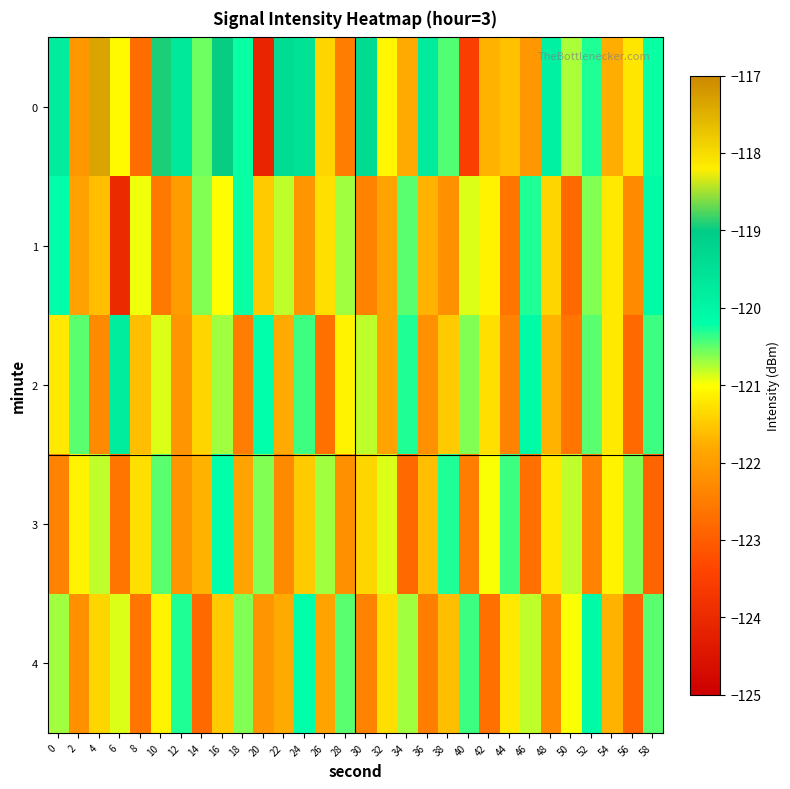

Reading right to left, extract all data points from this chart.

0: 58=-120.2	56=-121.2	54=-121.8	52=-120.3	50=-120.7	48=-119.9	46=-122.1	44=-121.6	42=-121.7	40=-123.6	38=-120.4	36=-119.7	34=-121.8	32=-121.1	30=-119.4	28=-122.5	26=-121.4	24=-119.6	22=-119.4	20=-124.1	18=-120.2	16=-119.0	14=-120.5	12=-119.7	10=-118.9	8=-122.7	6=-121.1	4=-117.4	2=-122.1	0=-119.8
1: 58=-120.1	56=-122.3	54=-121.2	52=-120.6	50=-122.8	48=-121.4	46=-120.3	44=-122.6	42=-121.1	40=-120.9	38=-122.2	36=-121.7	34=-120.5	32=-121.9	30=-122.4	28=-120.7	26=-121.3	24=-122.1	22=-120.8	20=-121.5	18=-120.2	16=-121.0	14=-120.6	12=-122.0	10=-122.6	8=-121.0	6=-124.0	4=-121.6	2=-121.9	0=-120.2
2: 58=-120.4	56=-122.8	54=-121.2	52=-120.5	50=-122.6	48=-121.7	46=-120.1	44=-122.4	42=-121.3	40=-120.6	38=-121.5	36=-122.2	34=-120.3	32=-121.9	30=-120.8	28=-121.1	26=-122.7	24=-120.4	22=-121.8	20=-120.2	18=-122.5	16=-120.7	14=-121.4	12=-122.1	10=-120.9	8=-121.6	6=-119.8	4=-122.3	2=-120.5	0=-121.2
3: 58=-122.9	56=-120.6	54=-121.1	52=-122.4	50=-120.8	48=-121.2	46=-122.7	44=-120.4	42=-121.0	40=-122.5	38=-120.3	36=-121.6	34=-122.8	32=-120.9	30=-121.4	28=-122.2	26=-120.7	24=-121.5	22=-122.3	20=-120.6	18=-121.9	16=-120.2	14=-121.7	12=-122.1	10=-120.5	8=-121.3	6=-122.6	4=-120.8	2=-121.1	0=-122.4
4: 58=-120.5	56=-122.9	54=-121.7	52=-120.1	50=-121.0	48=-122.3	46=-120.8	44=-121.2	42=-122.7	40=-120.4	38=-121.6	36=-122.5	34=-120.7	32=-121.3	30=-122.4	28=-120.5	26=-121.9	24=-120.2	22=-121.8	20=-122.1	18=-120.6	16=-121.5	14=-122.8	12=-120.3	10=-121.1	8=-122.6	6=-120.9	4=-121.4	2=-122.2	0=-120.7